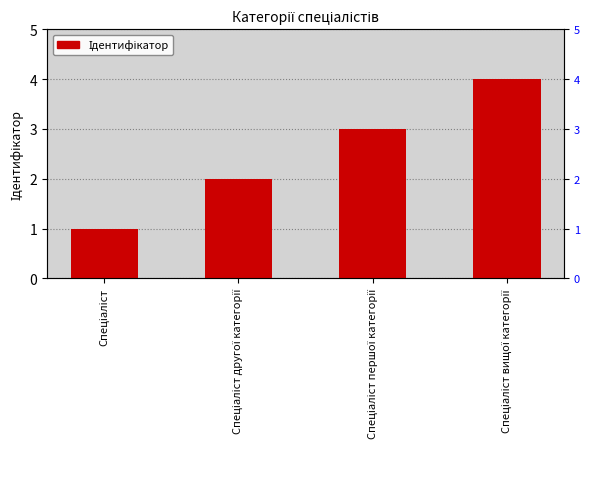

At which category does the chart reach its minimum across all series?

Спеціаліст